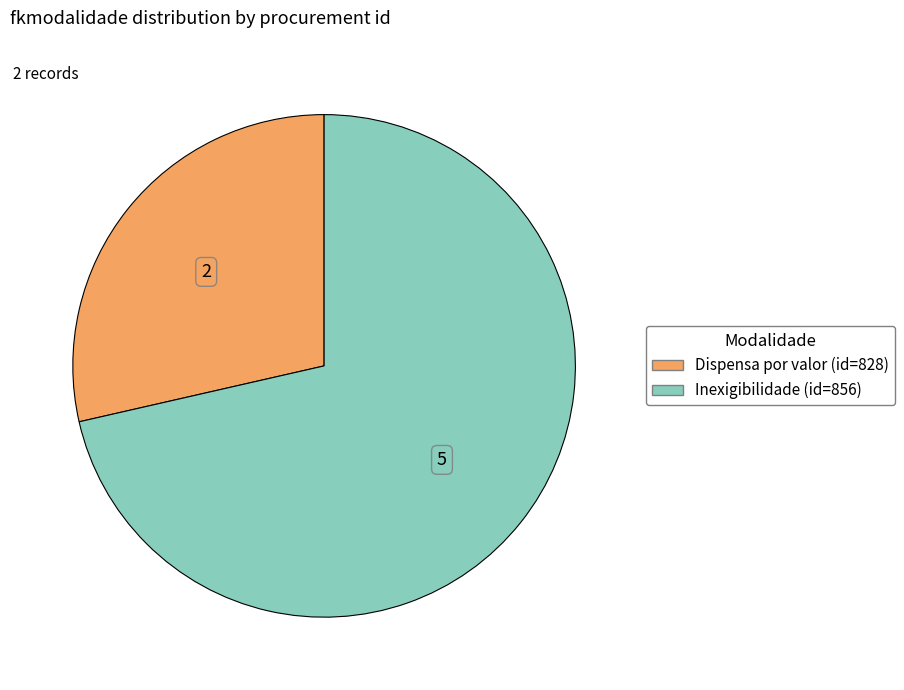

Is Dispensa por valor (id=828) the majority of the pie?

No